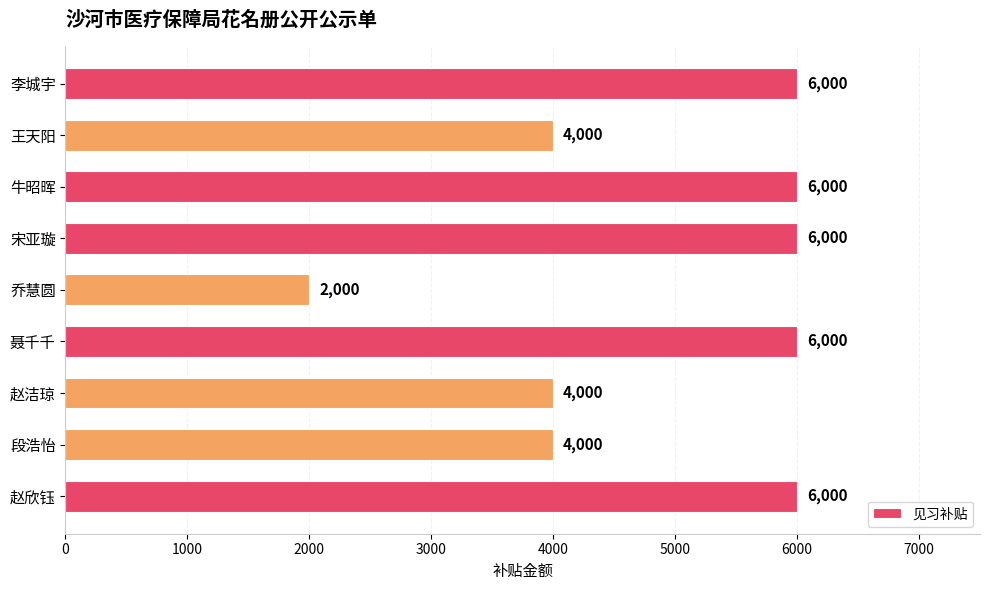

What is the sum of all values?

44000